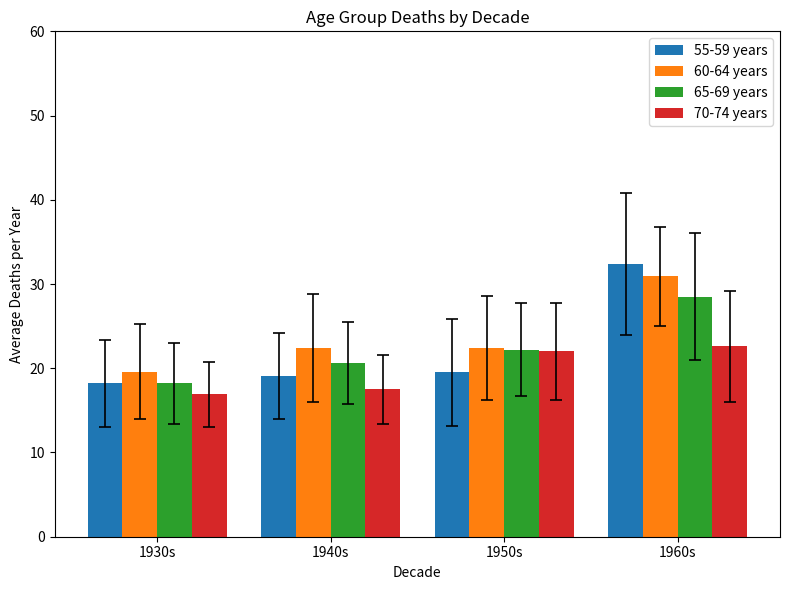

Which series has the widest spread of values?

55-59 years